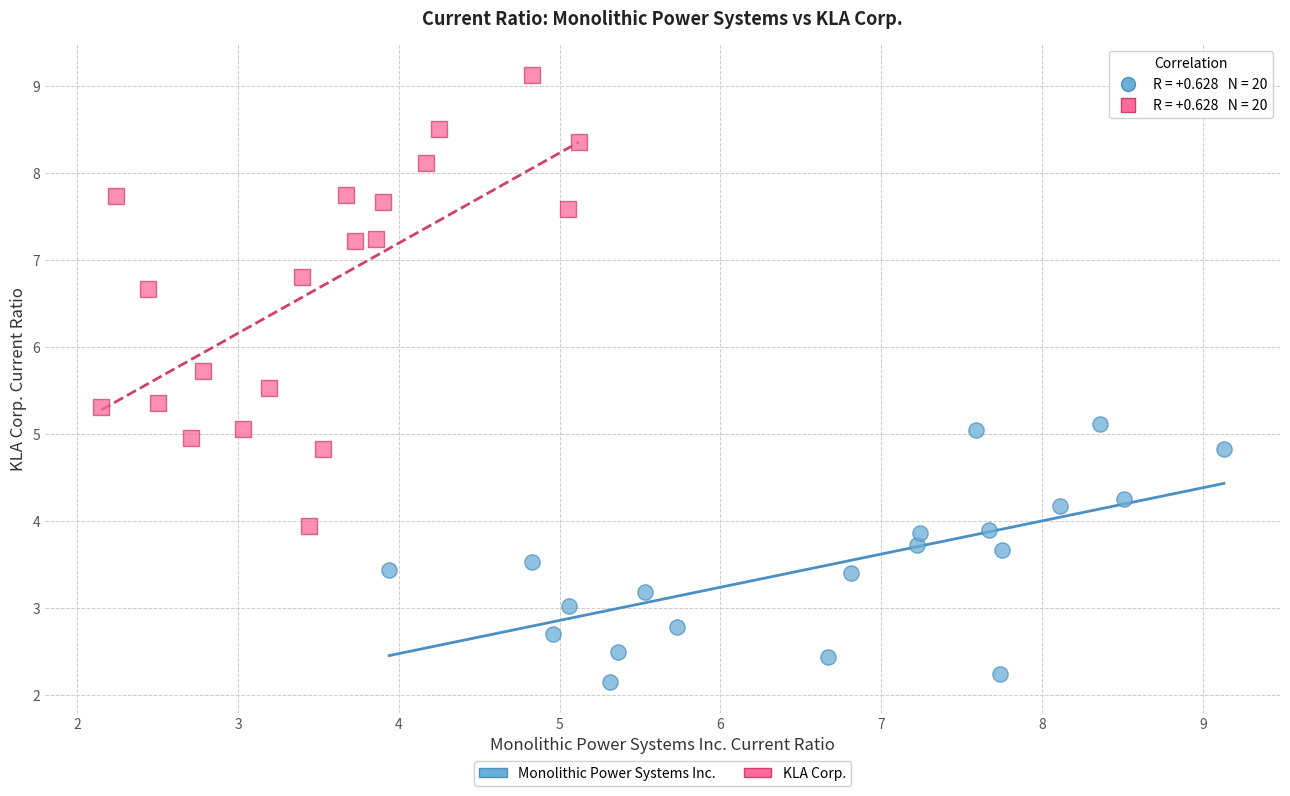

Which series reaches the maximum Y coordinate?

KLA Corp.